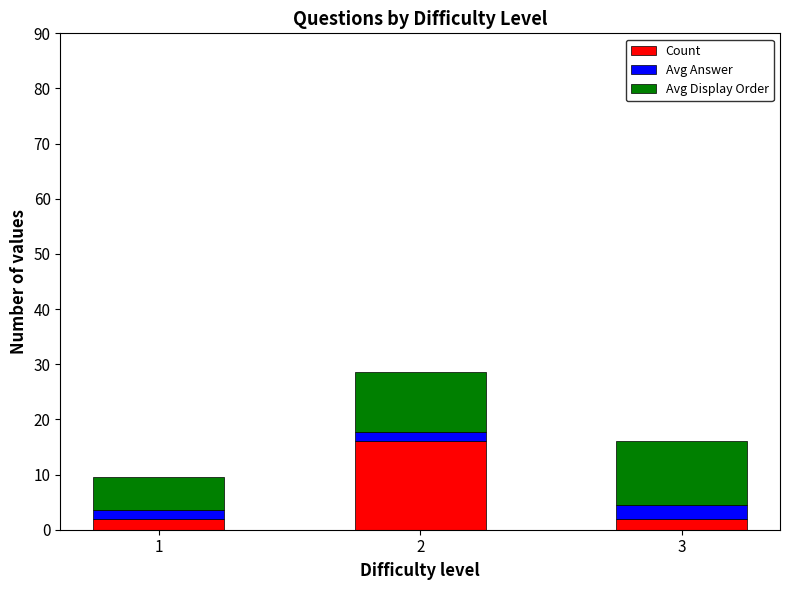

What is the value of the Count bar at the 1st from the left?

2.0